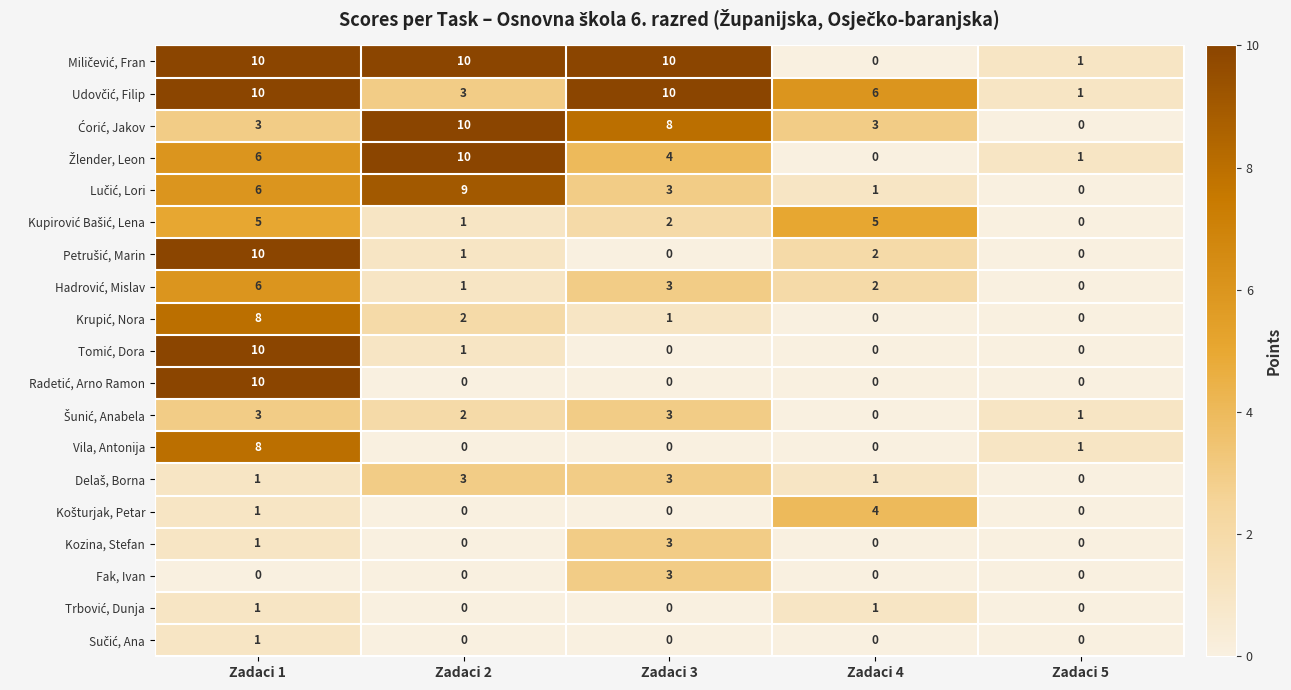

At how many categories does at least one series exceed 5?

4